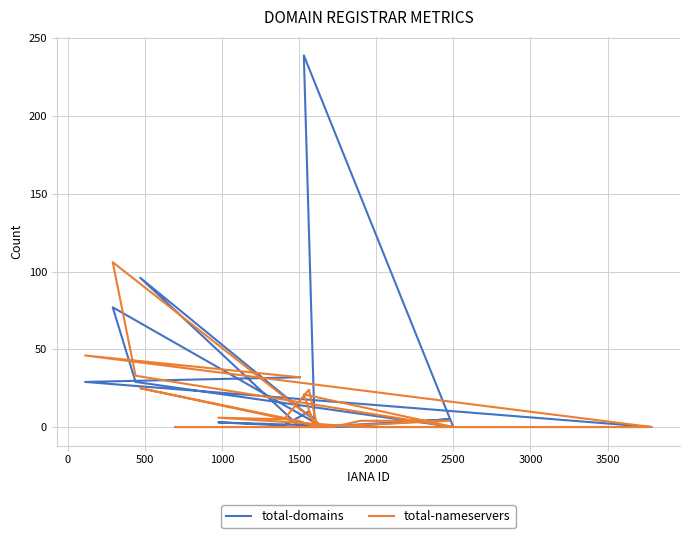

The value of total-domains at 2500 is 127. True or false?

False